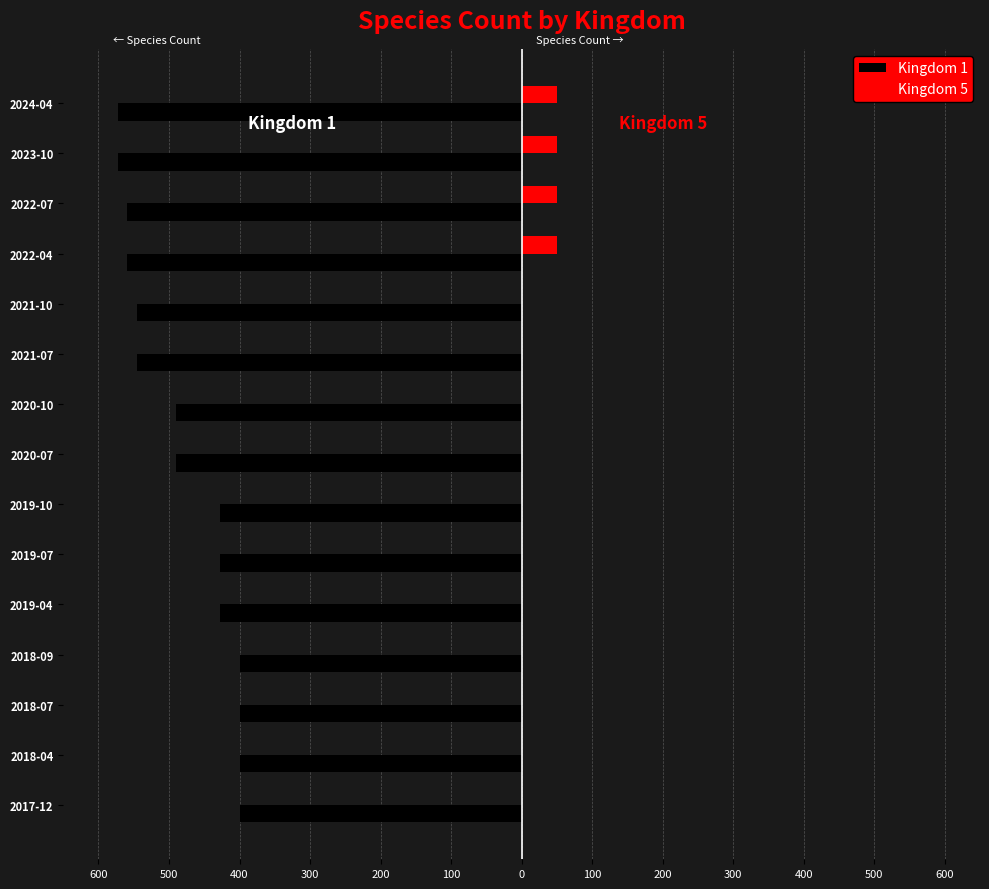

What are all the series names shown in the legend?

Kingdom 1, Kingdom 5